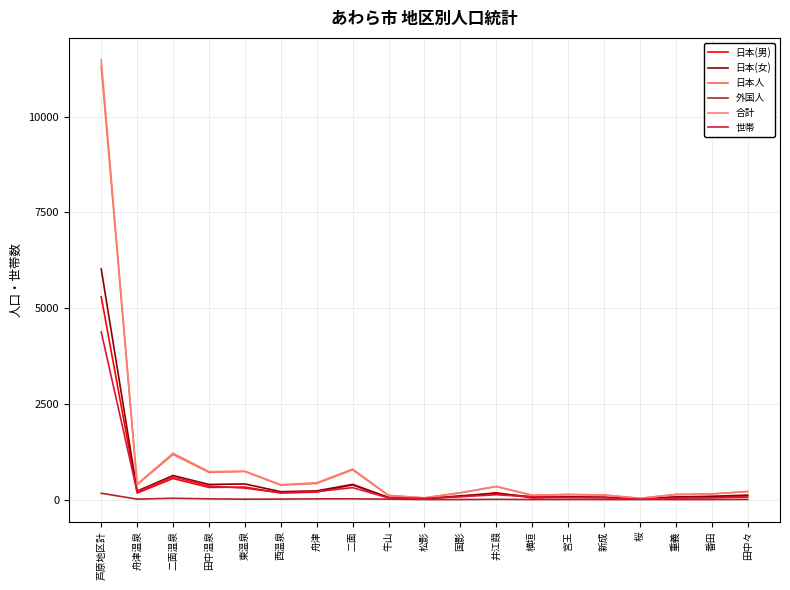

What is the greatest value displayed?

11484